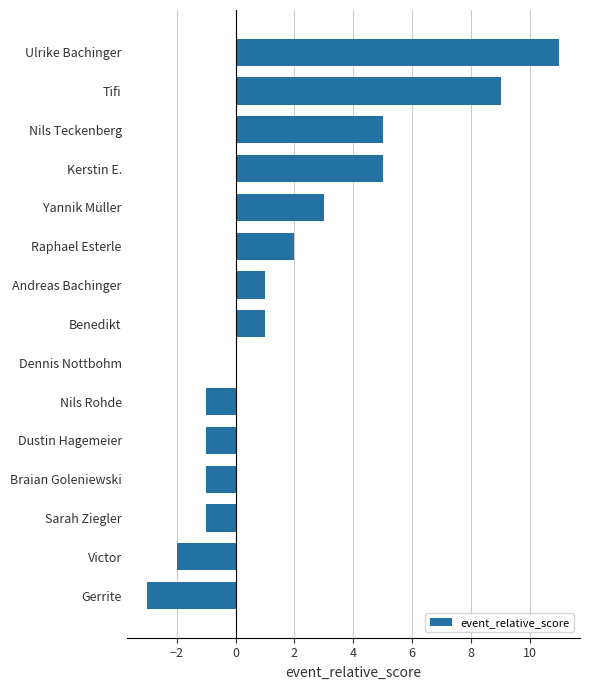

Reading top to bottom, what are all the values shown in this chart?

Ulrike Bachinger=11	Tifi=9	Nils Teckenberg=5	Kerstin E.=5	Yannik Müller=3	Raphael Esterle=2	Andreas Bachinger=1	Benedikt=1	Dennis Nottbohm=0	Nils Rohde=-1	Dustin Hagemeier=-1	Braian Goleniewski=-1	Sarah Ziegler=-1	Victor=-2	Gerrite=-3